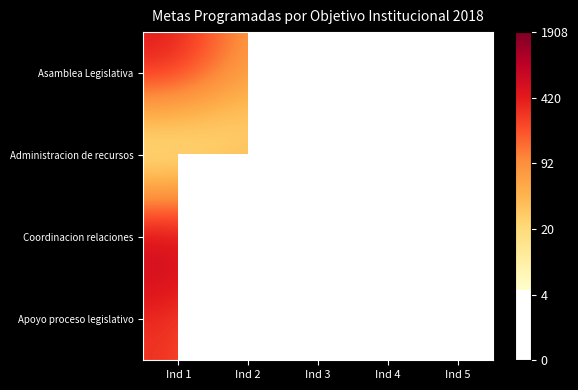

Which series has the largest range (max minus min)?

Administracion de recursos